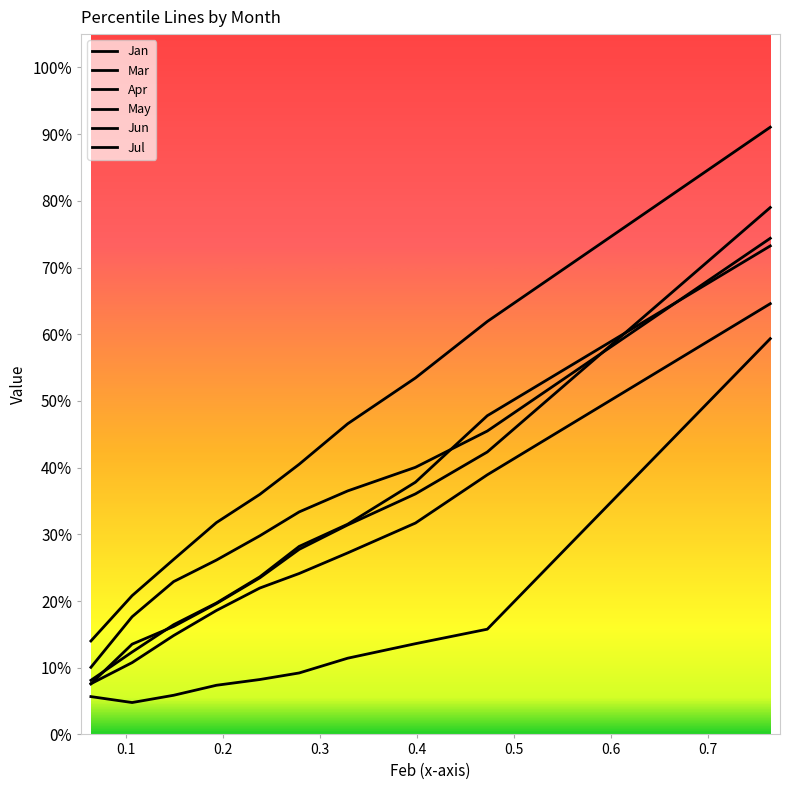

What is the value of the May point at the 1st from the left?

0.1